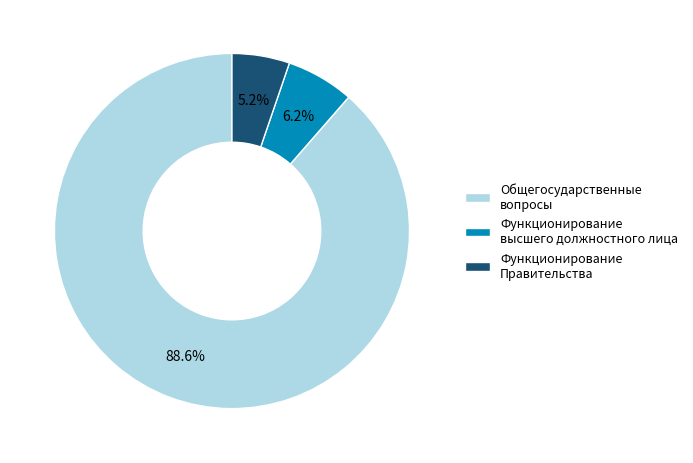

True or false: Функционирование Правительства accounts for 1% of the total.

False